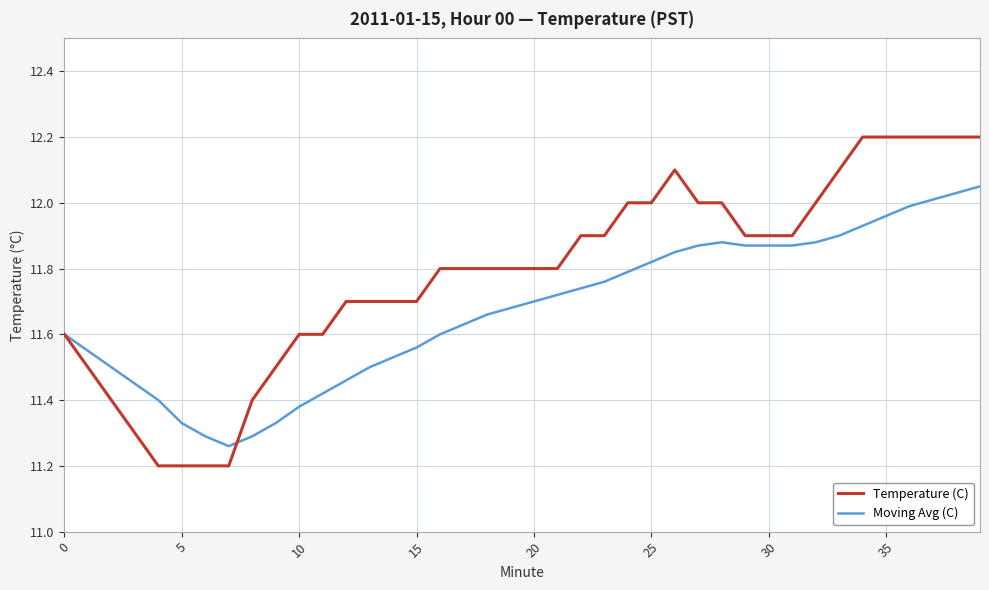

Which series has the largest range (max minus min)?

Temperature (C)